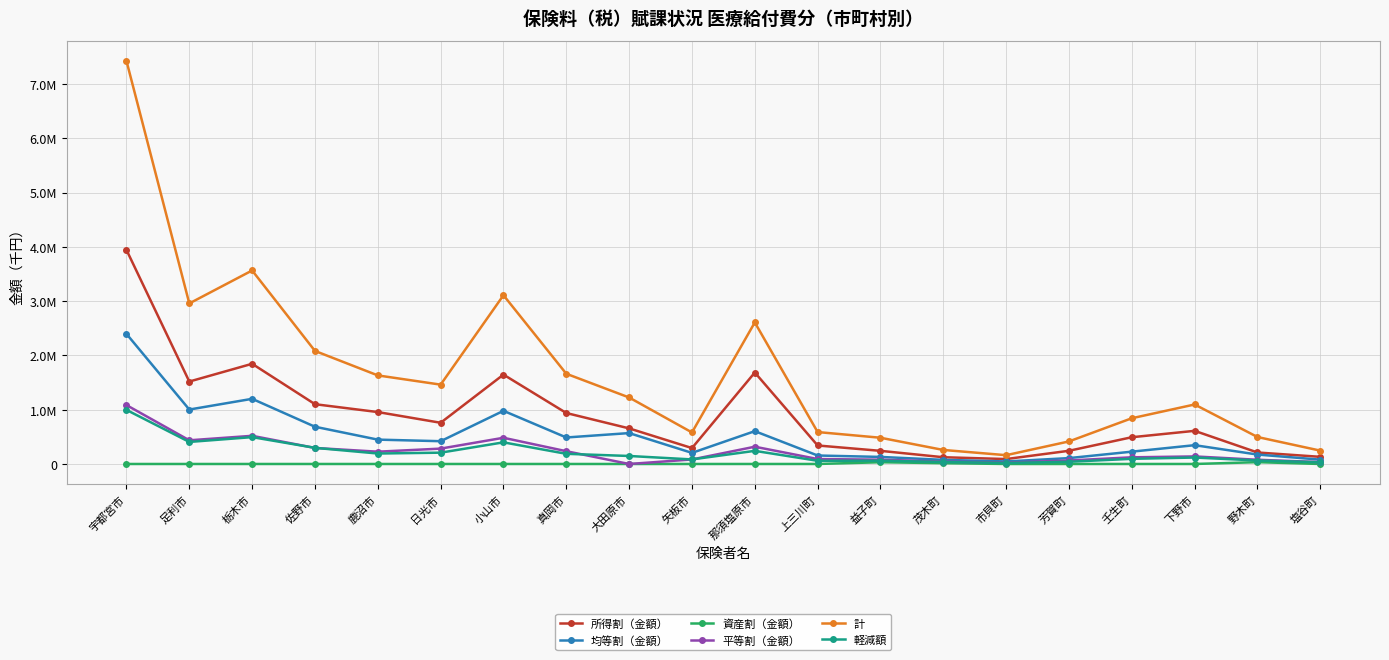

Does the chart have visible grid lines?

Yes